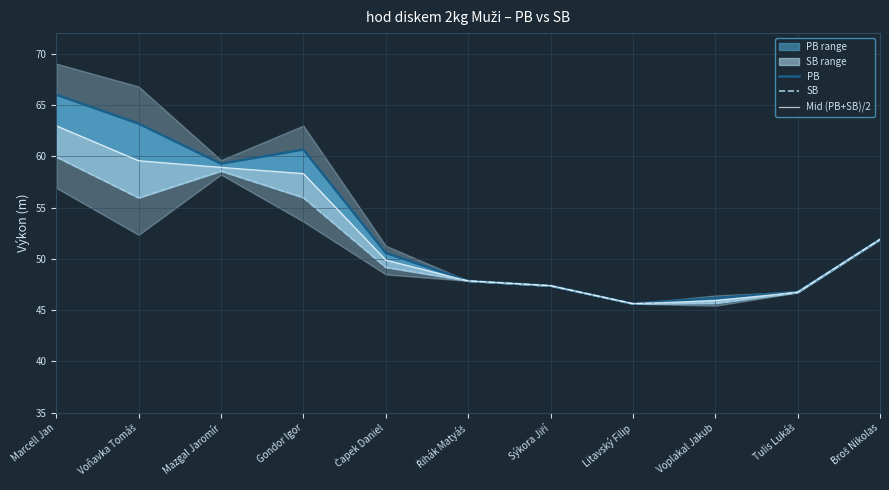

Between Voplakal Jakub and Voňavka Tomáš, which is larger?

Voňavka Tomáš